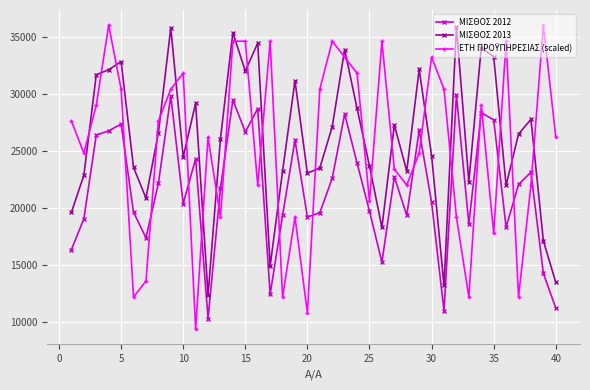

What is the value of the ΜΙΣΘΟΣ 2013 point at the 34th from the left?

34023